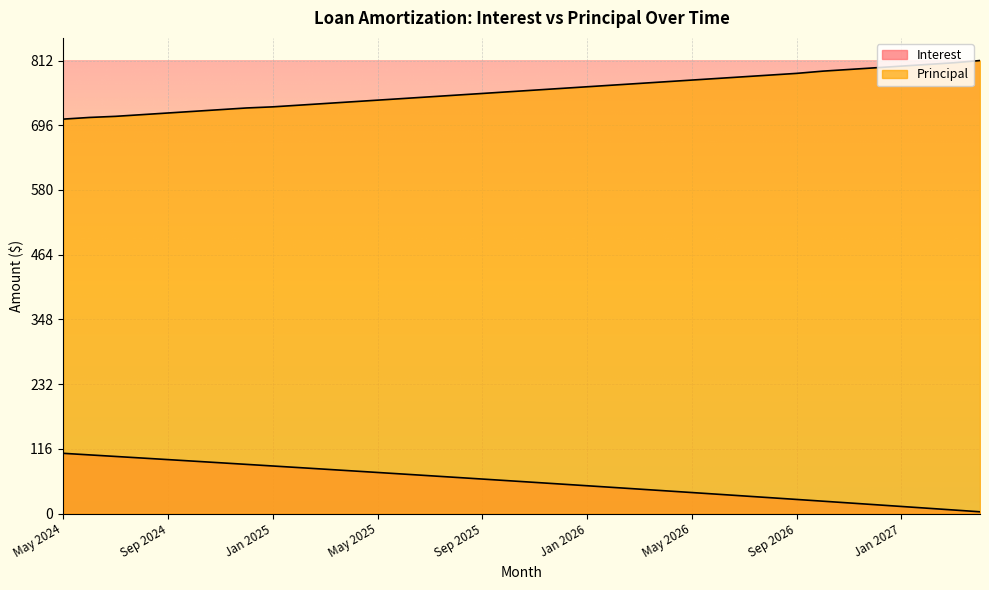

True or false: Principal and Interest cross at least once.

False